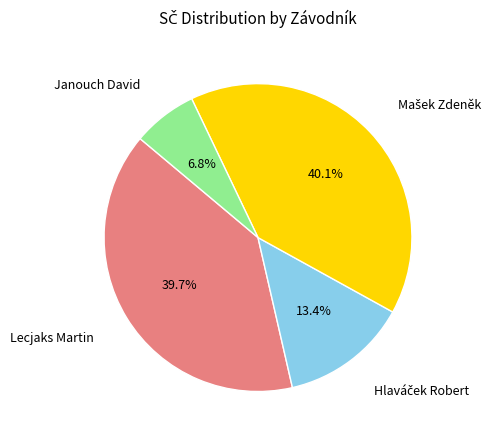

To the nearest percent, what is the difference between the largest and smallest slice percentages?

33%